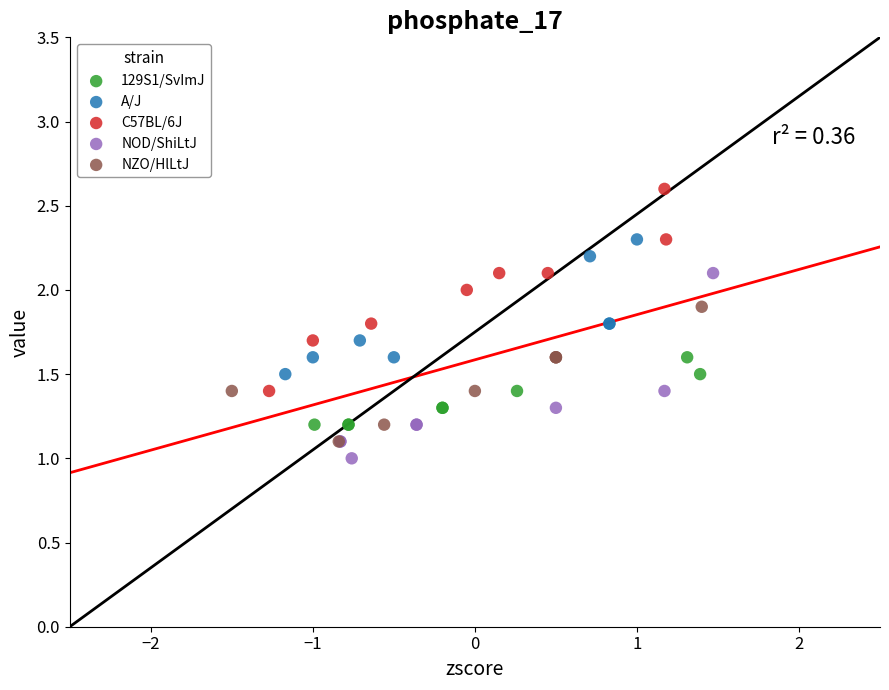

Which series reaches the minimum Y coordinate?

NOD/ShiLtJ